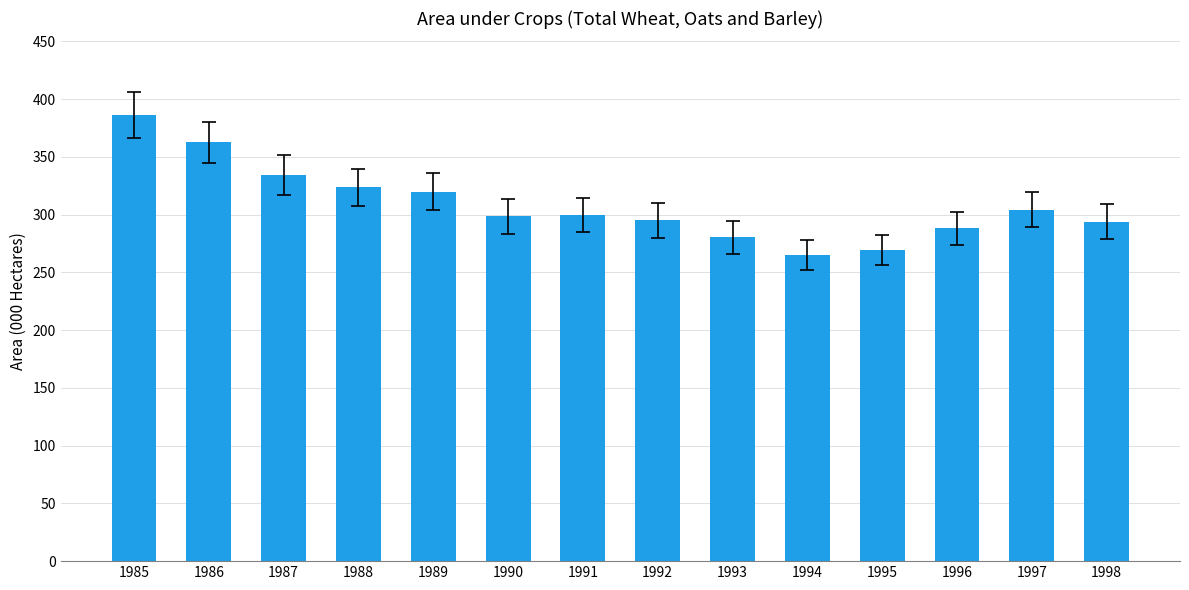

What is the average value?

308.6